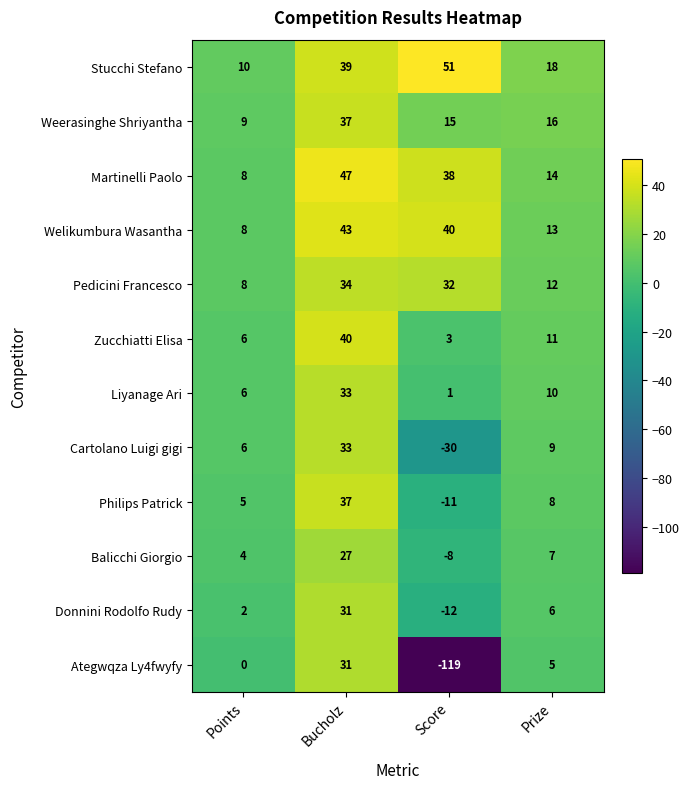

What is the difference between the maximum and minimum values in the Pedicini Francesco series?

26